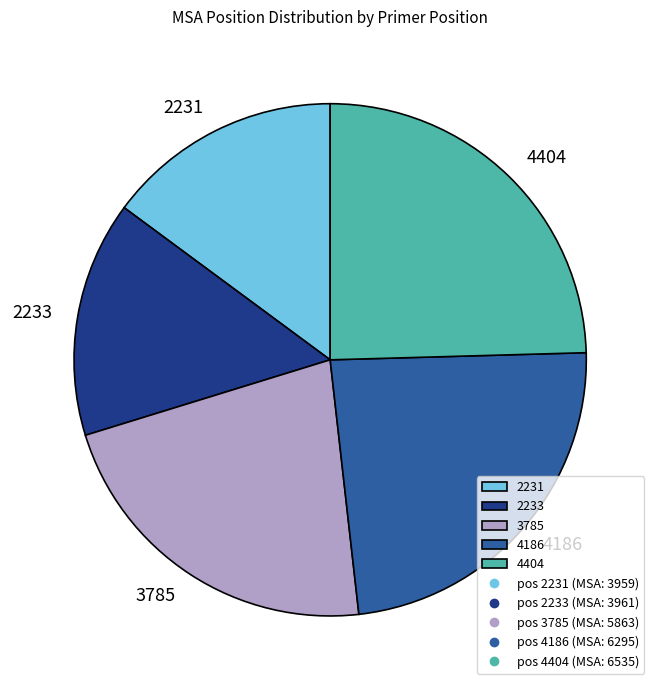

Is it true that 4404 is 25% of the pie?

True